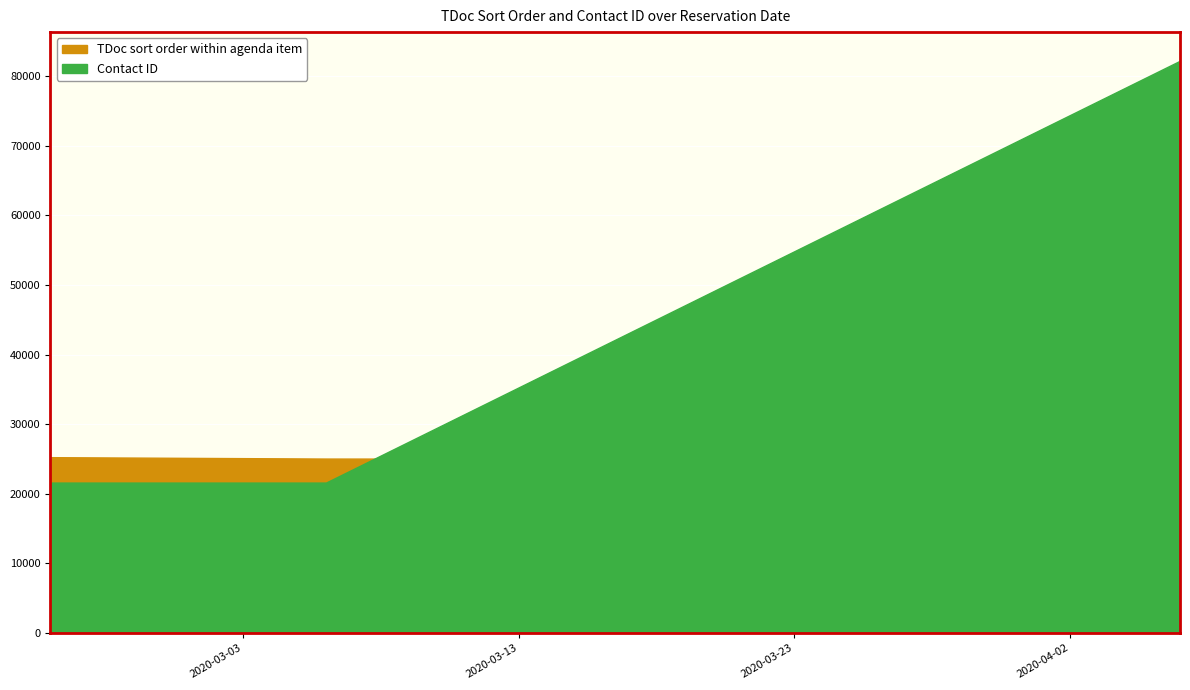

Which has a higher value, 18 or 24?

24